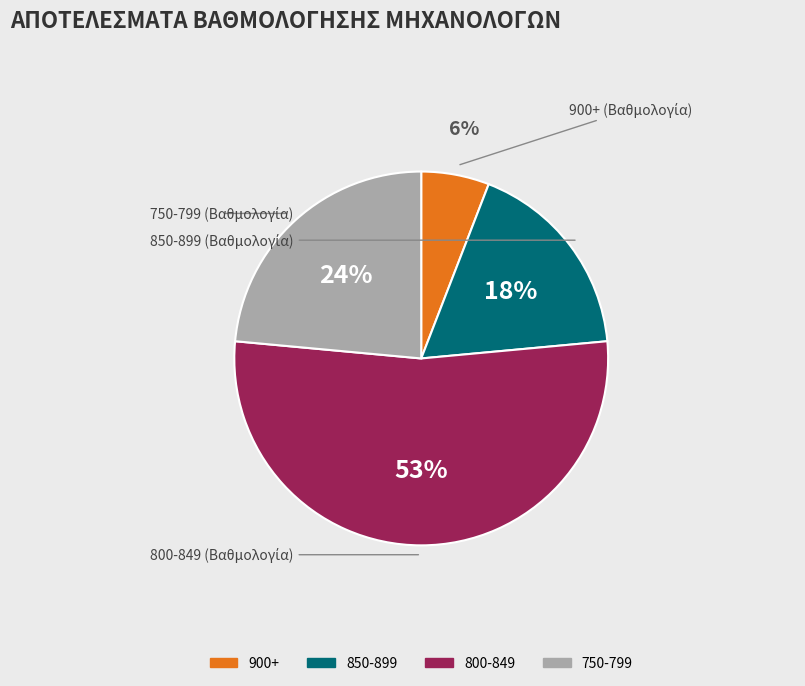

To the nearest percent, what is the difference between the largest and smallest slice percentages?

47%